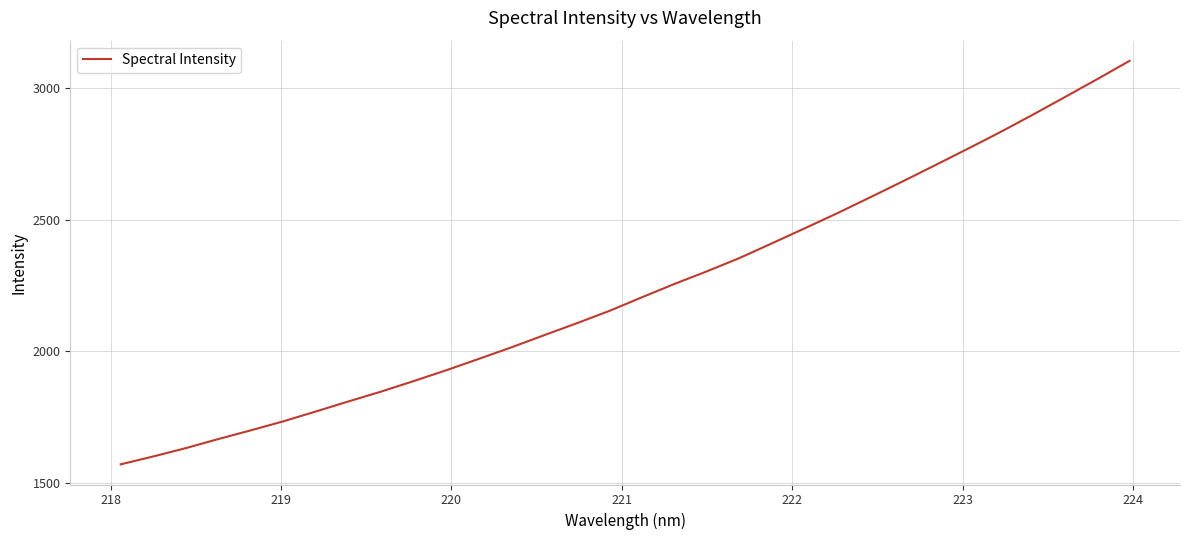

What is the difference between the maximum and minimum values?

1533.1